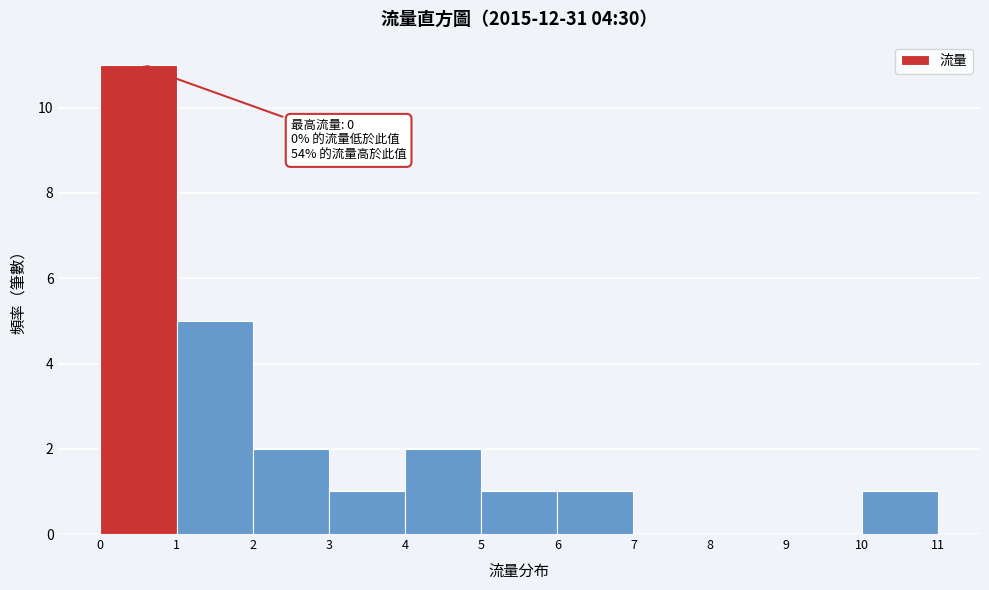

Over which range of the x-axis is the bar tallest?

0 to 1